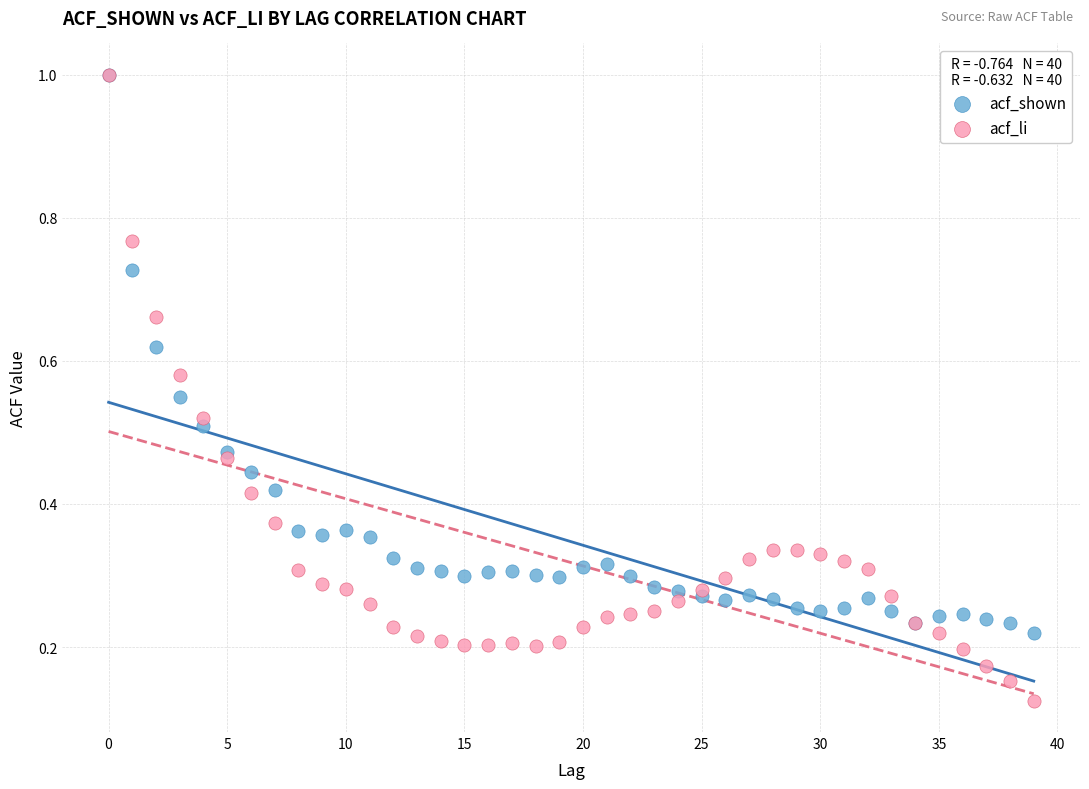

What are all the series names shown in the legend?

acf_shown, acf_li